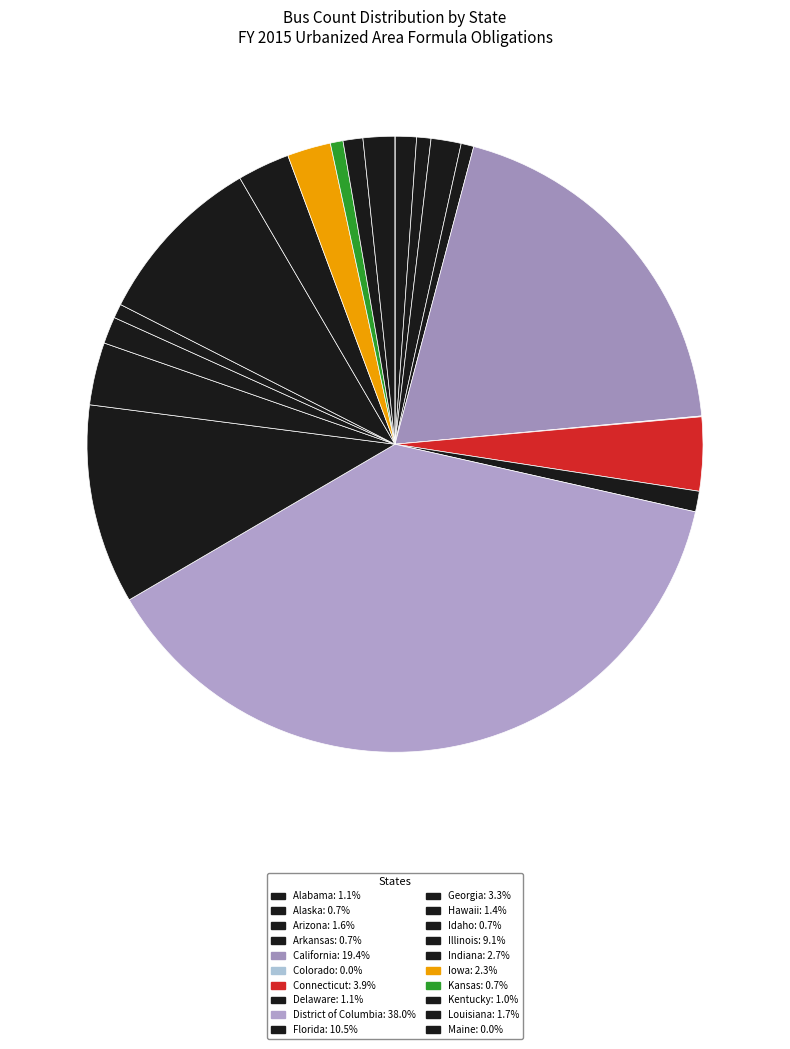

Rank the categories by value from lowest to highest.

Maine, Colorado, Arkansas, Kansas, Alaska, Idaho, Kentucky, Delaware, Alabama, Hawaii, Arizona, Louisiana, Iowa, Indiana, Georgia, Connecticut, Illinois, Florida, California, District of Columbia